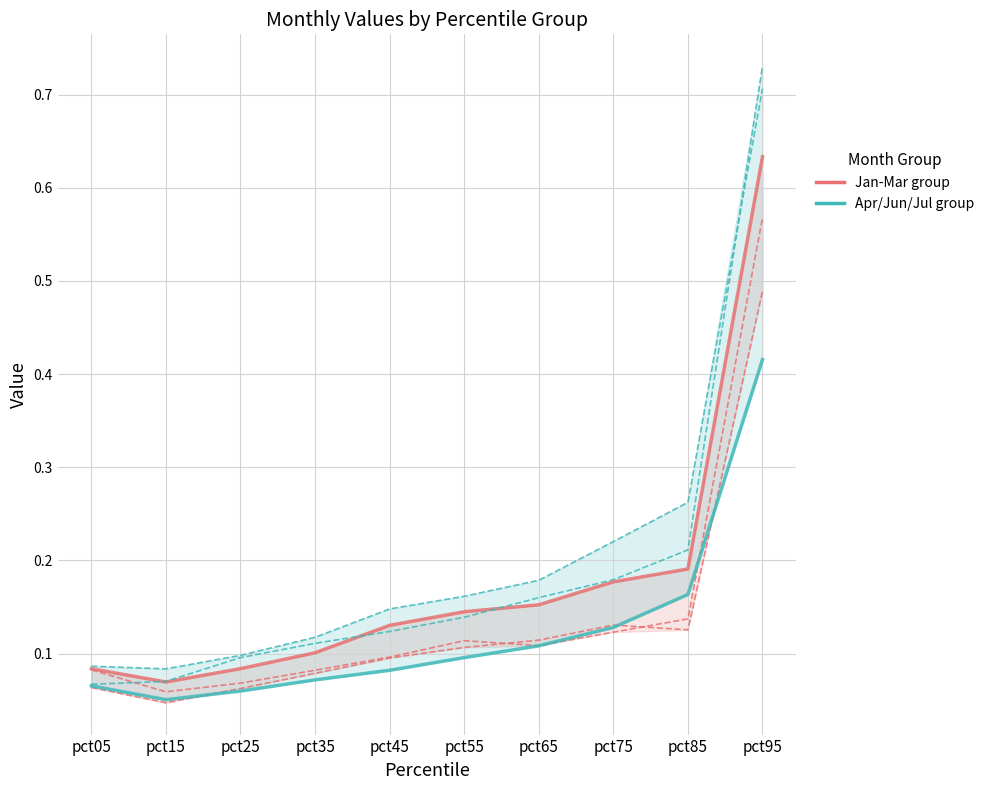

Does the chart display data point markers on the line(s)?

No